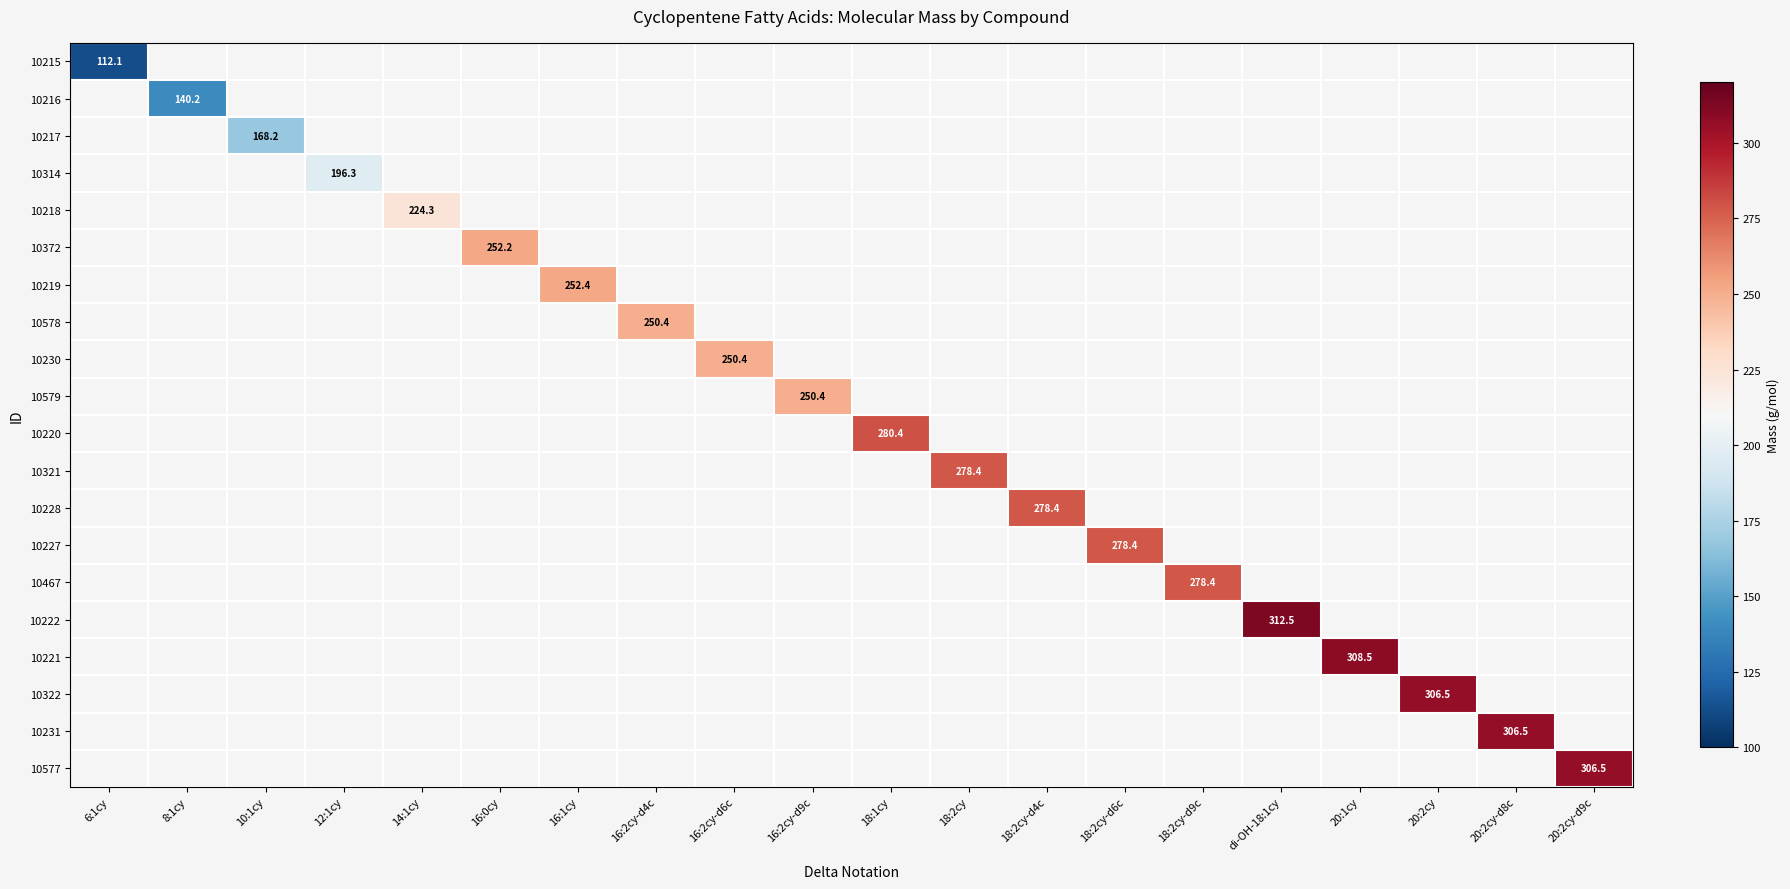

Which has a higher value, 16:2cy-d4c or 18:2cy-d9c?

18:2cy-d9c